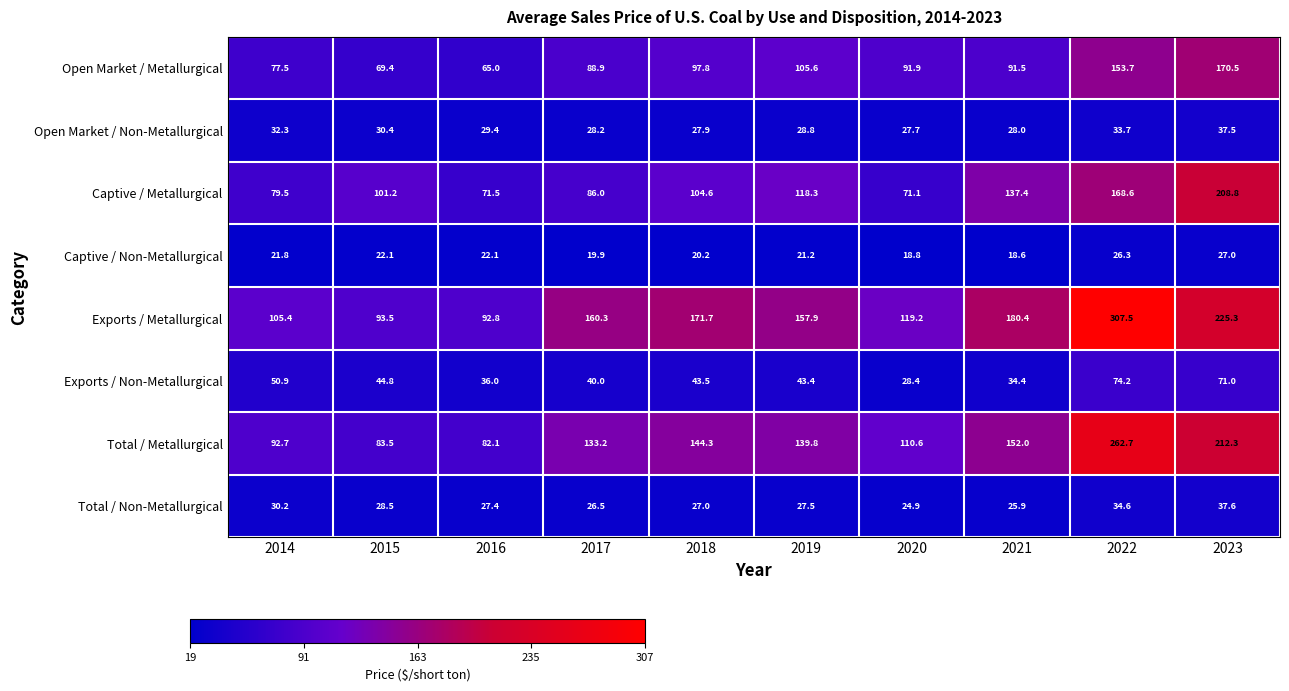

What is the approximate value of Exports / Non-Metallurgical at 2020?

28.4